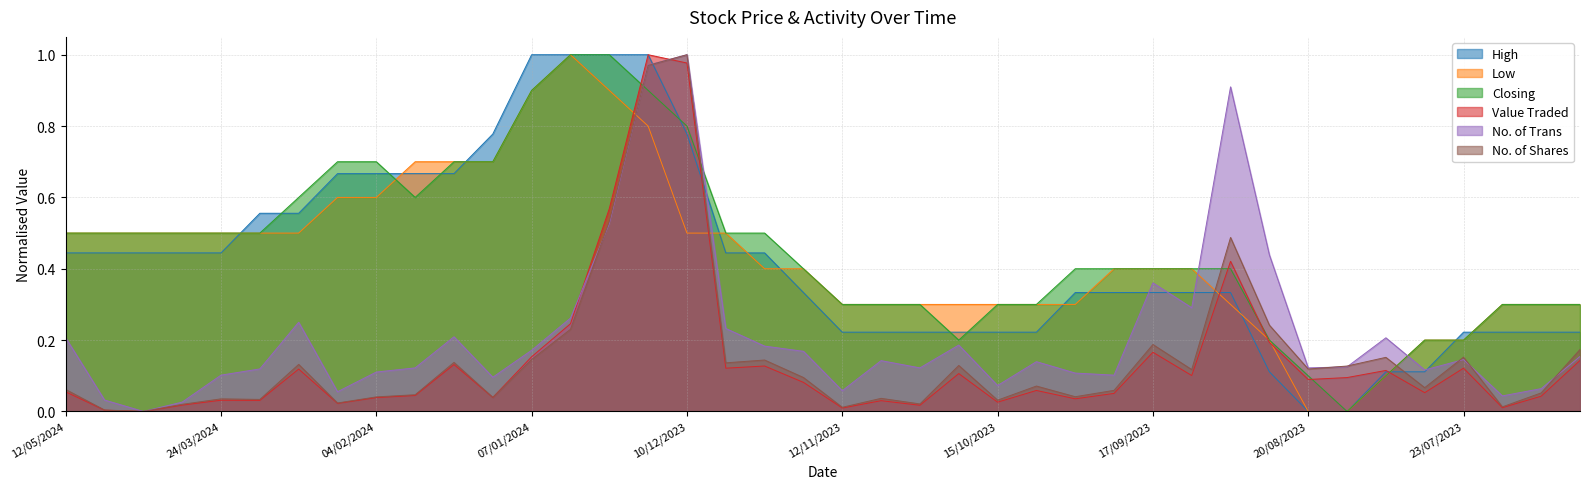

After their last crossing, which series has the higher values: No. of Trans or Value Traded?

No. of Trans